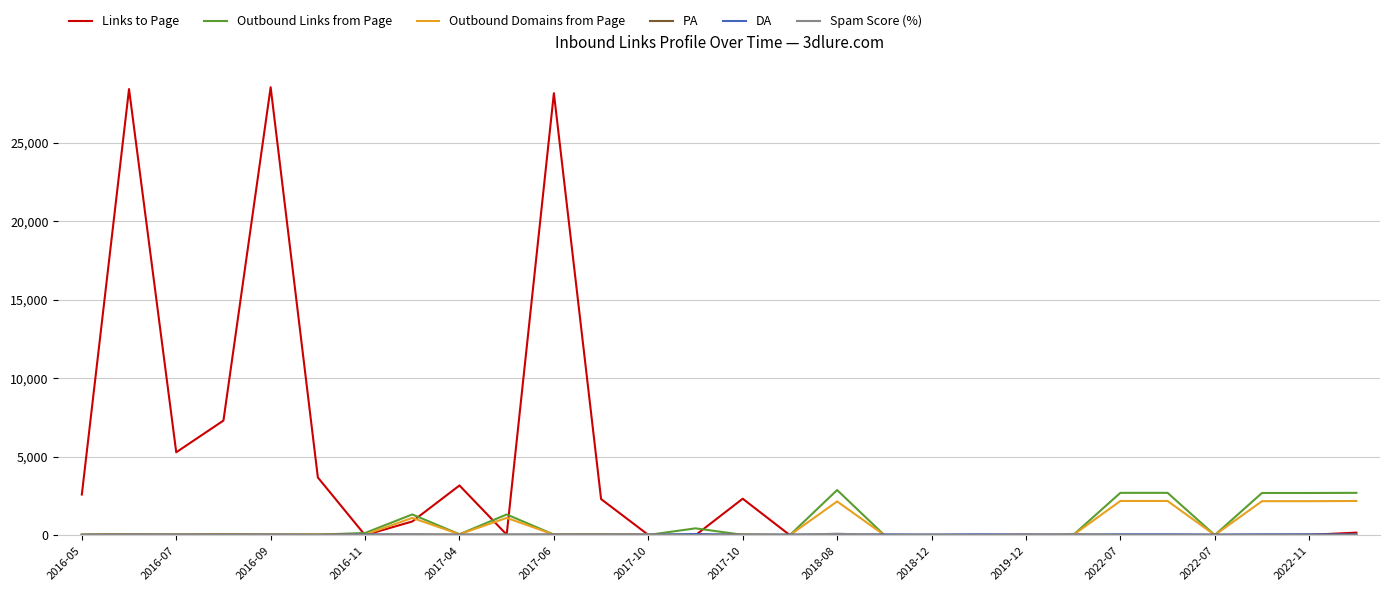

What is the difference between the maximum and minimum values in the Outbound Links from Page series?

2875